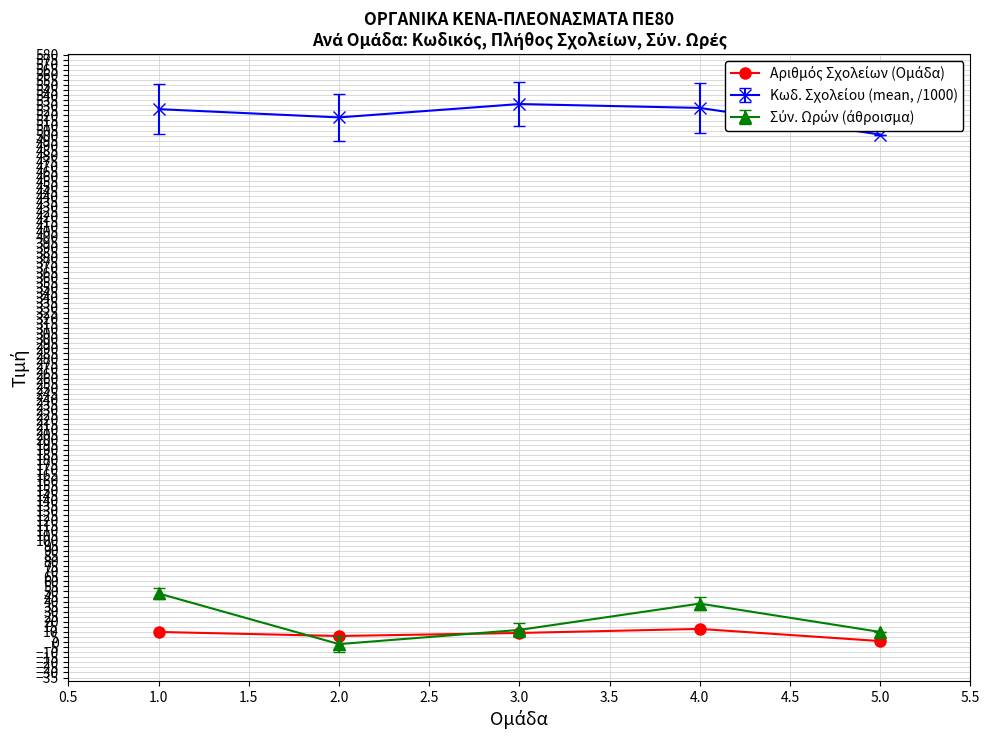

What is the spread (max minus min) of values at 4.0?

514.5